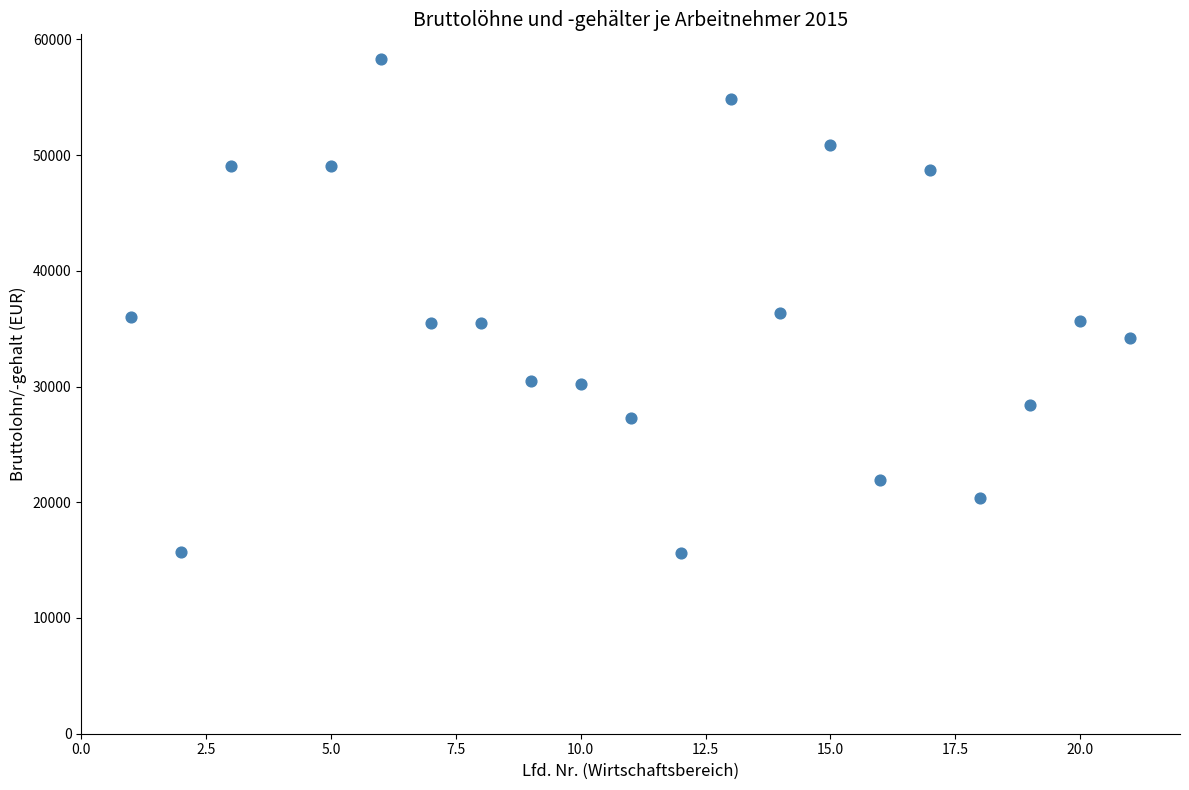

What is the range of X values (max minus min)?

20